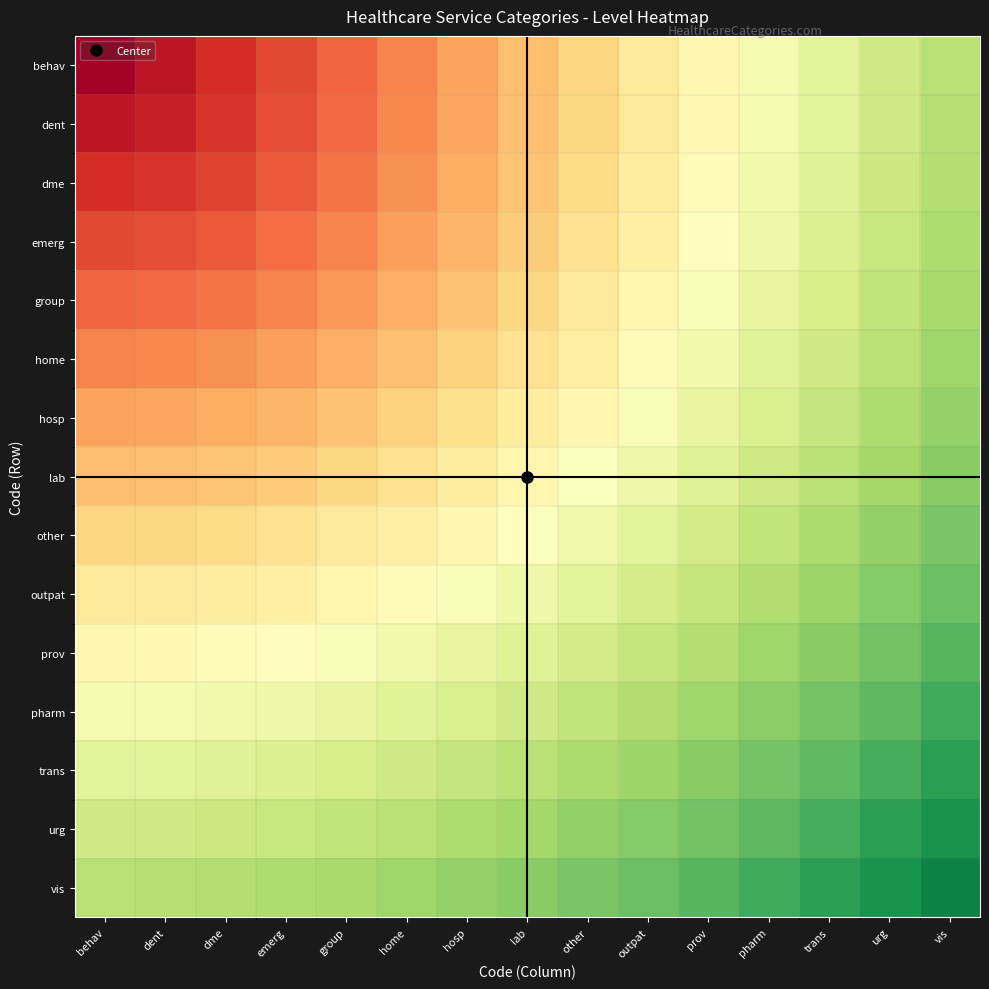

List the series in order of their peak value, highest first.

vis, urg, trans, pharm, prov, outpat, other, lab, hosp, home, group, emerg, dme, dent, behav